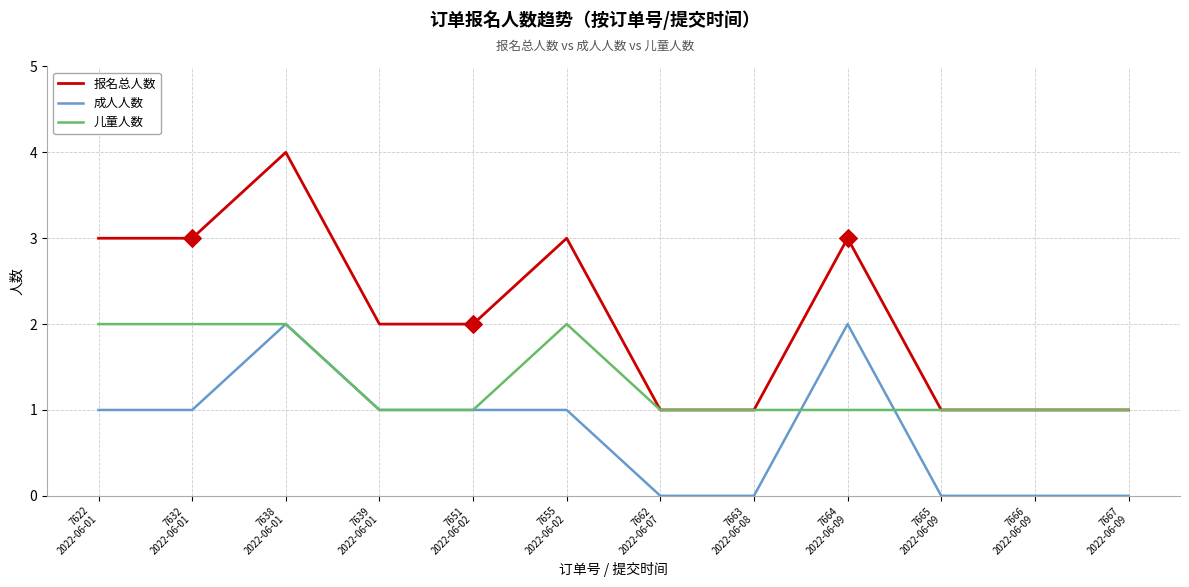

Which series has the widest spread of values?

报名总人数